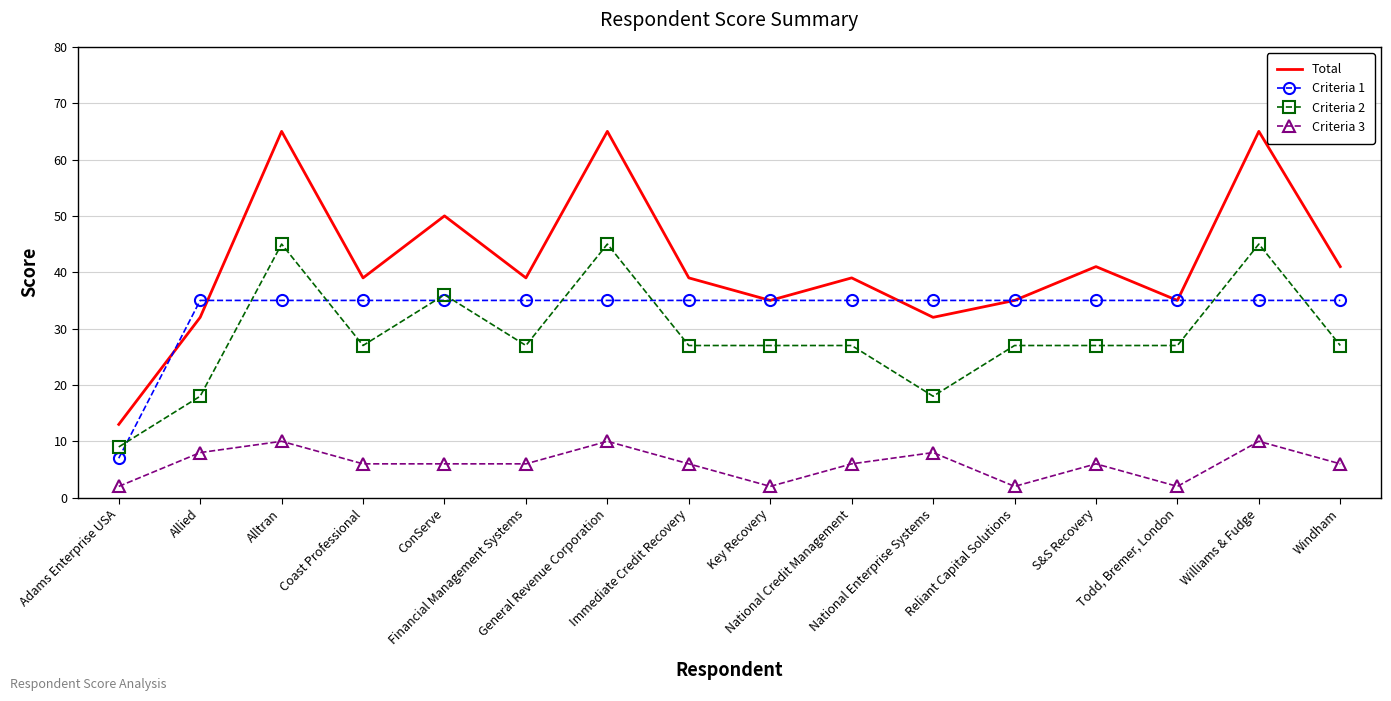

Rank the series by their maximum value, from highest to lowest.

Total, Criteria 2, Criteria 1, Criteria 3